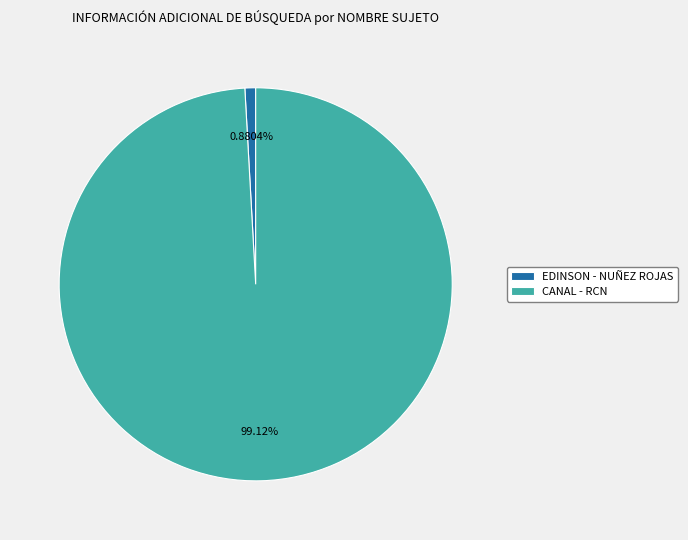

What percentage is the EDINSON - NUÑEZ ROJAS slice, to the nearest percent?

1%